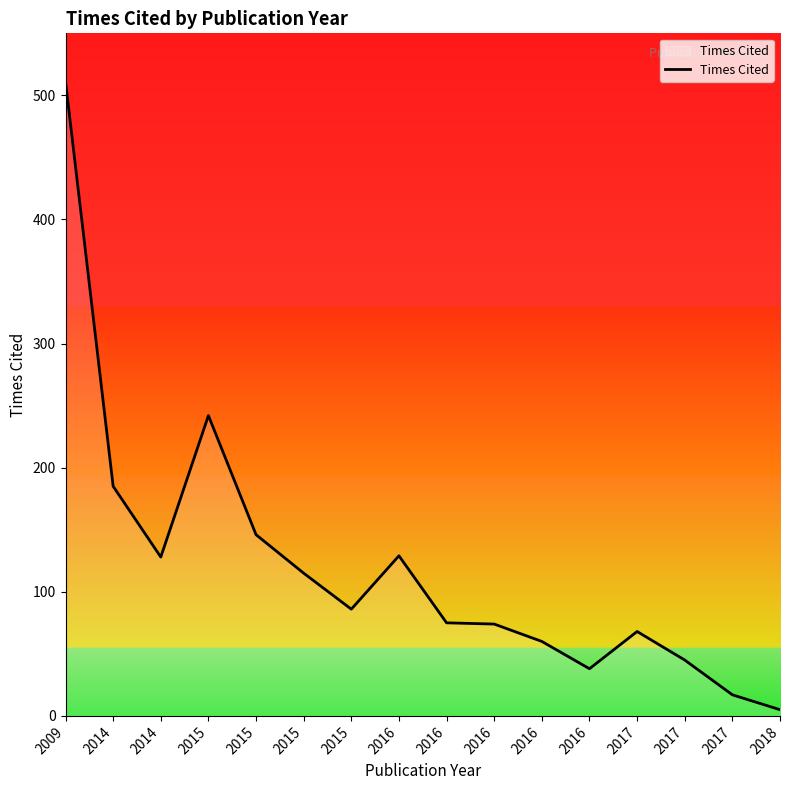

Is this an area chart (filled region under the line)?

Yes